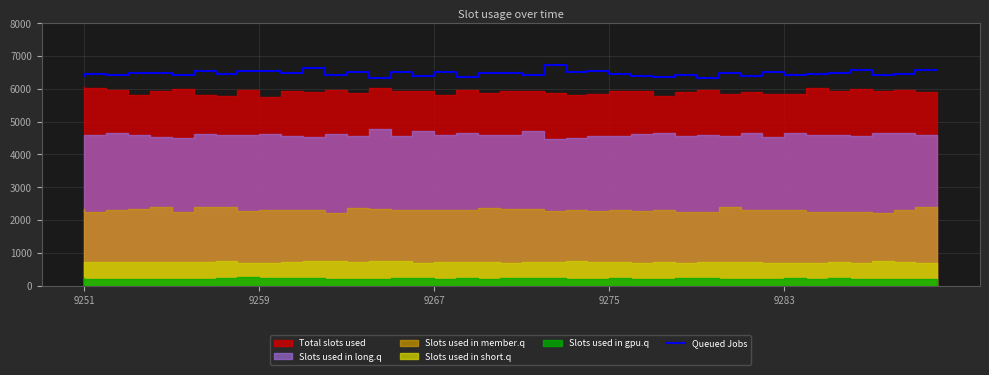

How many interior local peaks (higher than both neighbors) does the data have?

15